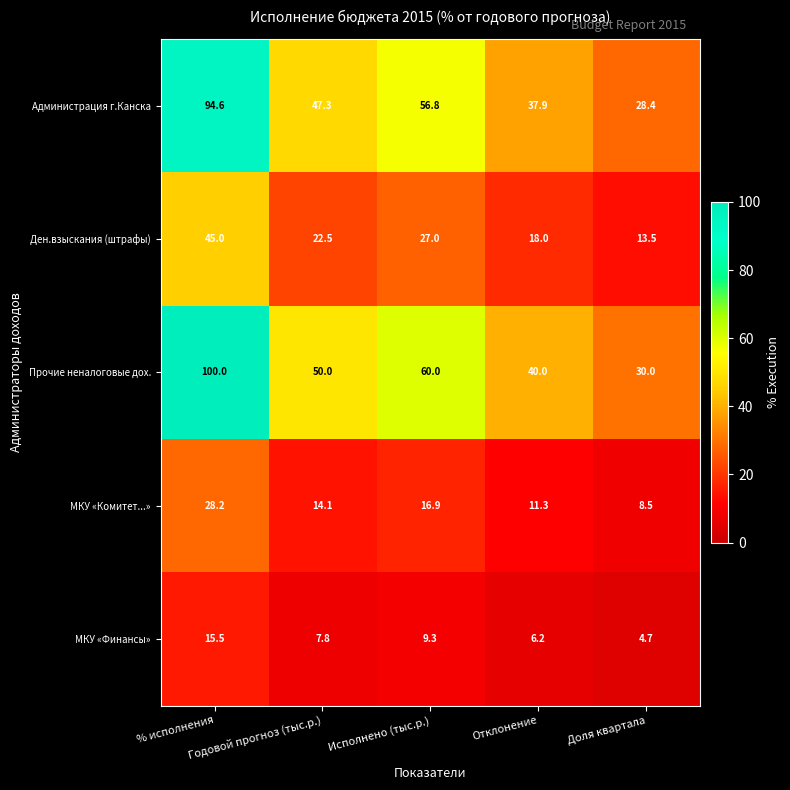

At how many categories does at least one series exceed 19?

5